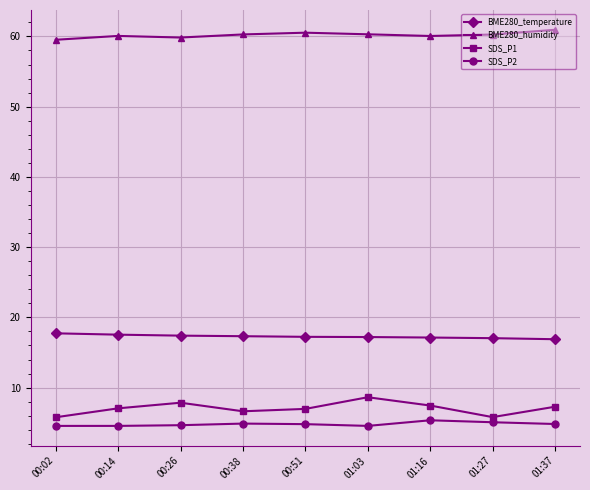

True or false: SDS_P1 has more than 1 interior local peaks.

True